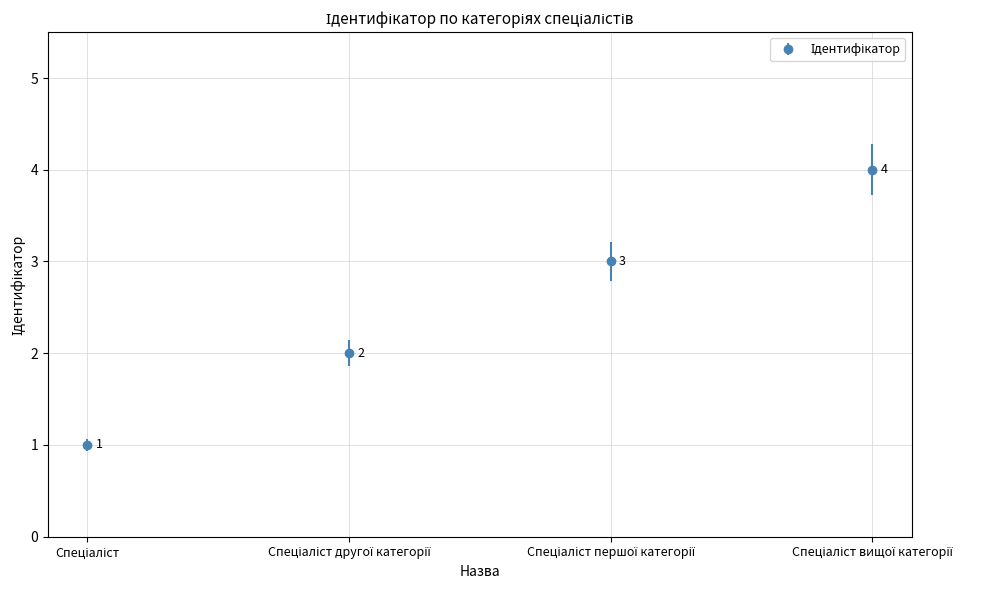

How many values are between 2 and 4?

3